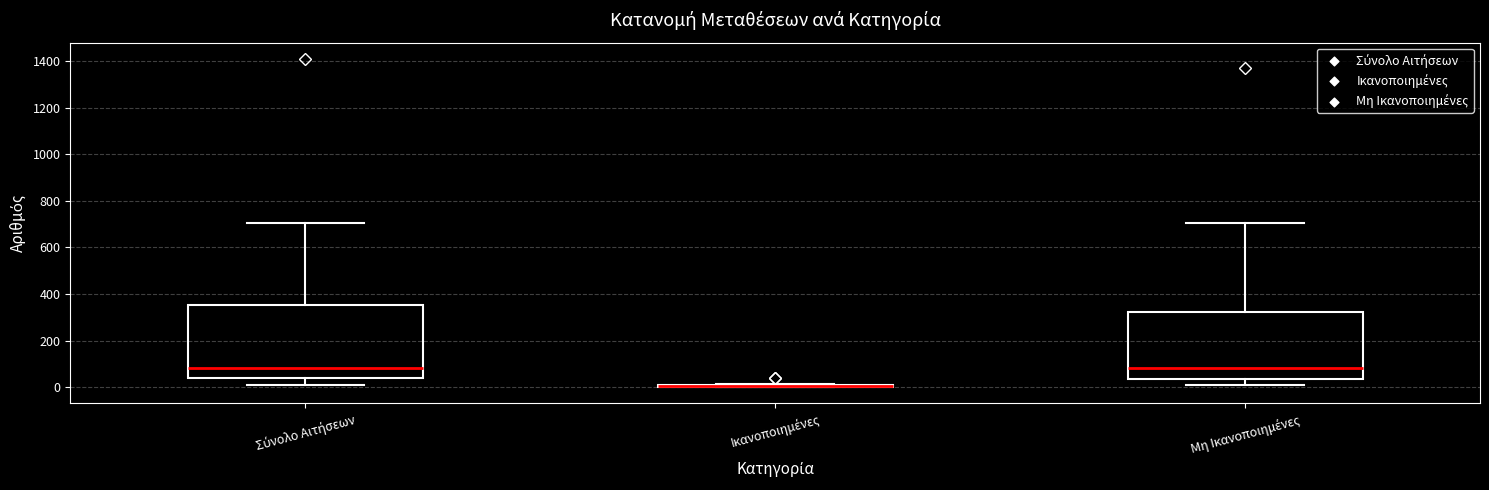

Reading left to right, transcribe this box plot: for each box, give where its median line is, the range the box spans, and where its two whiskers end, as read against the y-axis. The values are not printed on the chart, so give them approximately, as read against the axis.

Σύνολο Αιτήσεων: median 80, box 40 to 360, whiskers 20 to 700
Ικανοποιημένες: box collapsed to a line at 0, whiskers 0 to 20
Μη Ικανοποιημένες: median 80, box 40 to 320, whiskers 20 to 700